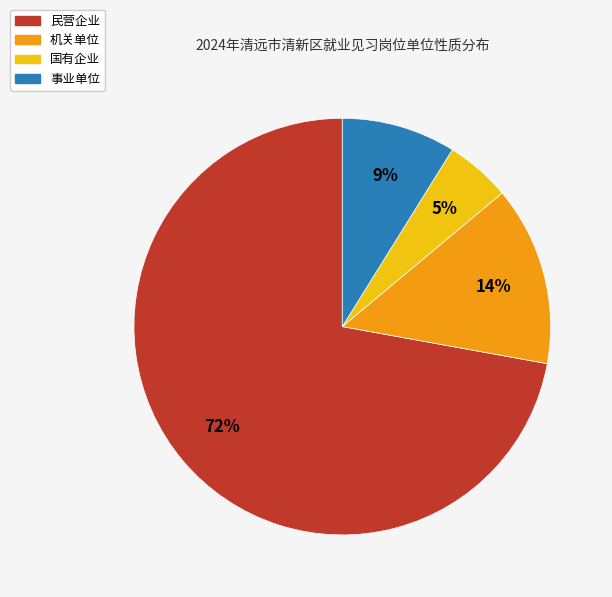

Does 国有企业 account for over 50% of the chart?

No